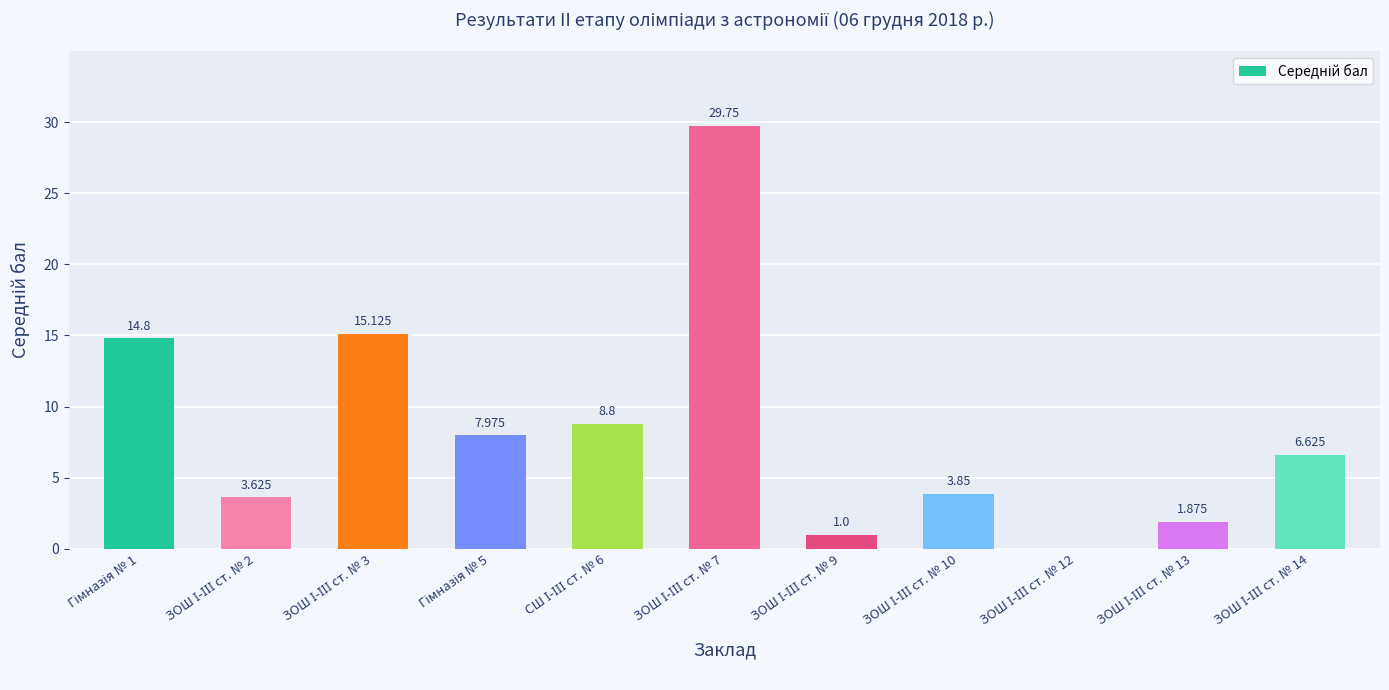

How many data points are above 6?

6